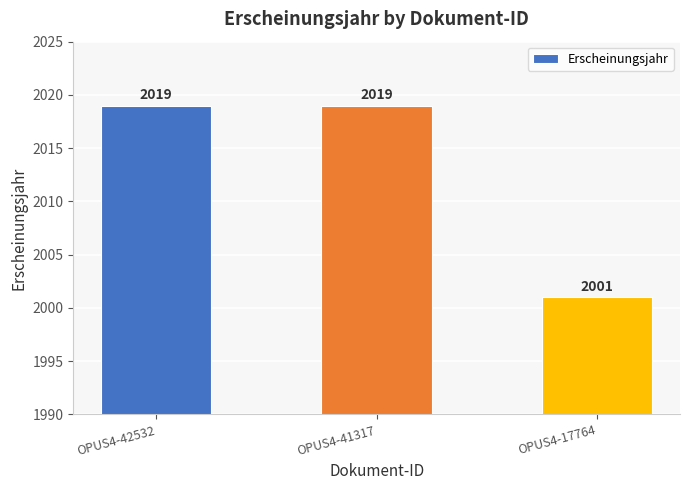

How many bars are there in total?

3